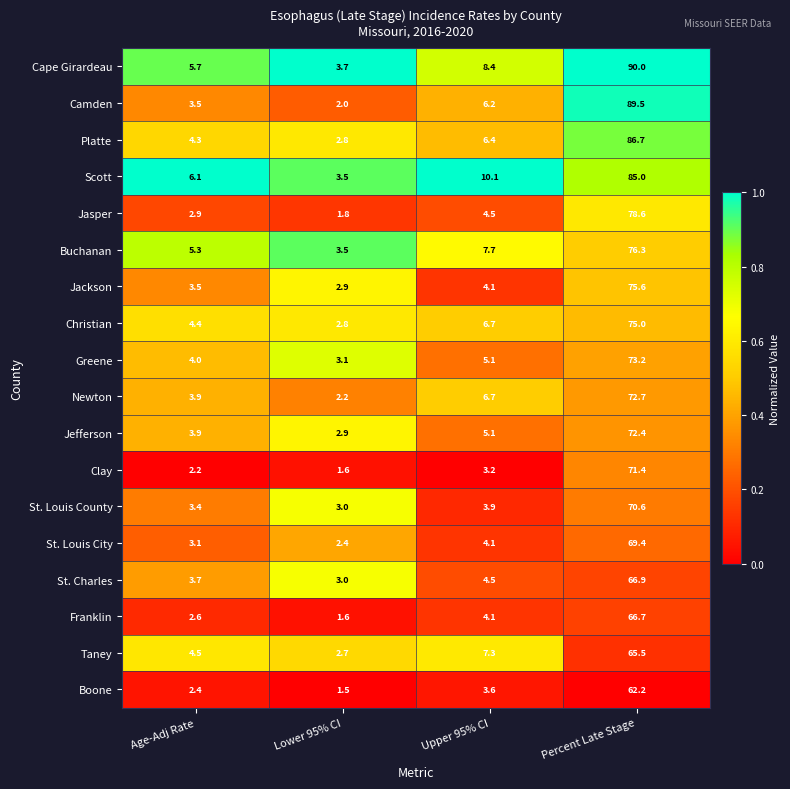

What is the difference between the maximum and second lowest values in the Boone series?

59.8